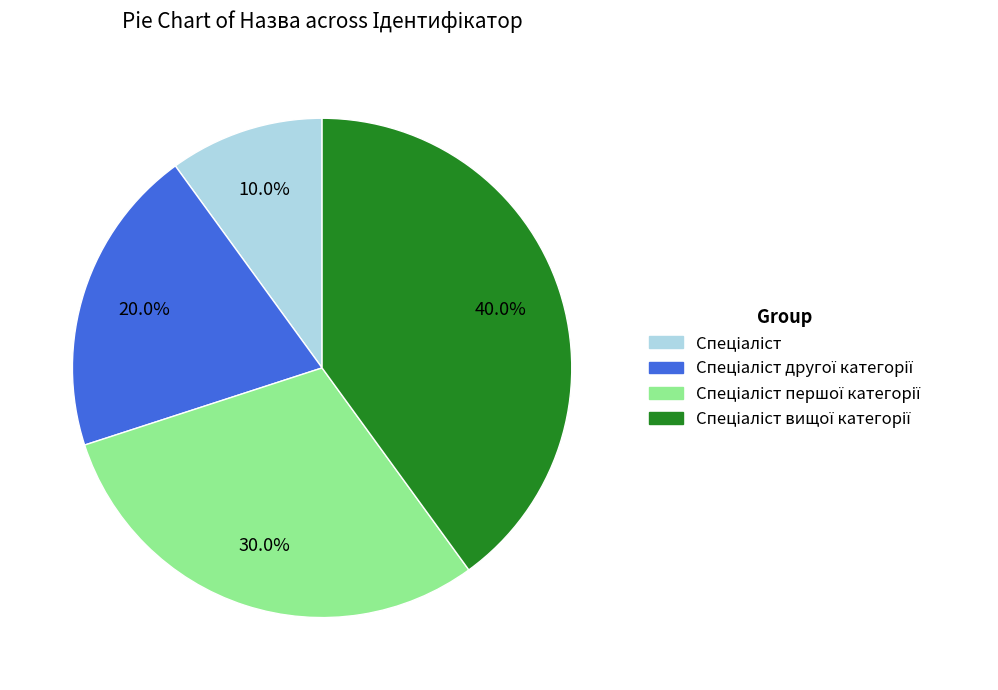

Does any single category account for the majority?

No